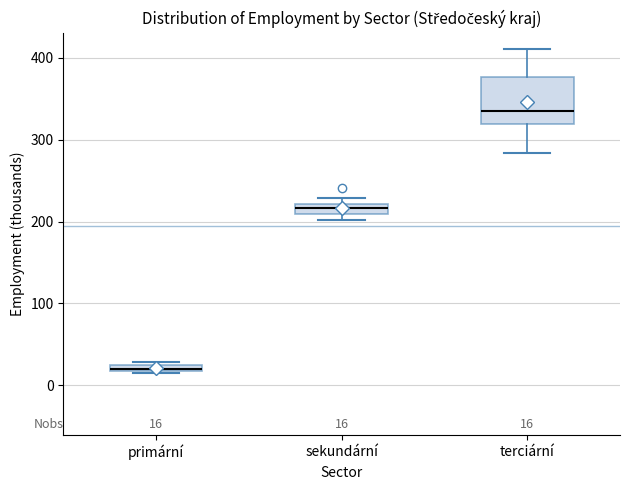

Which box's median line is the lowest?

primární